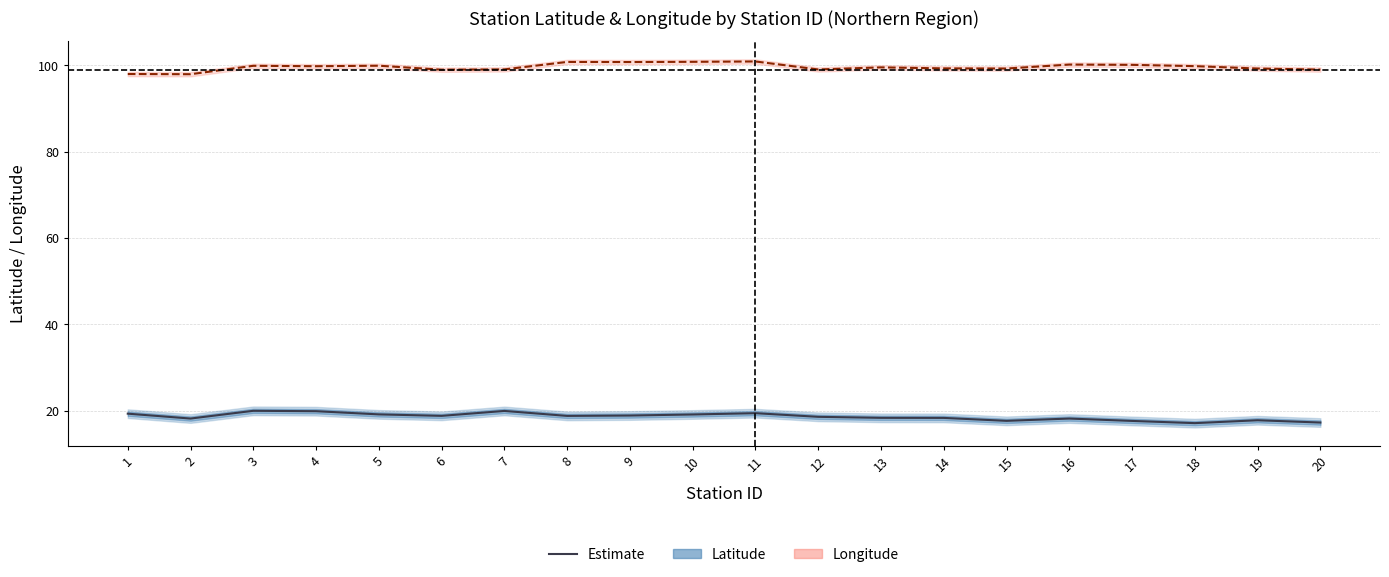

Rank the series by their average value, from highest to lowest.

Longitude (estimate), Latitude (estimate)